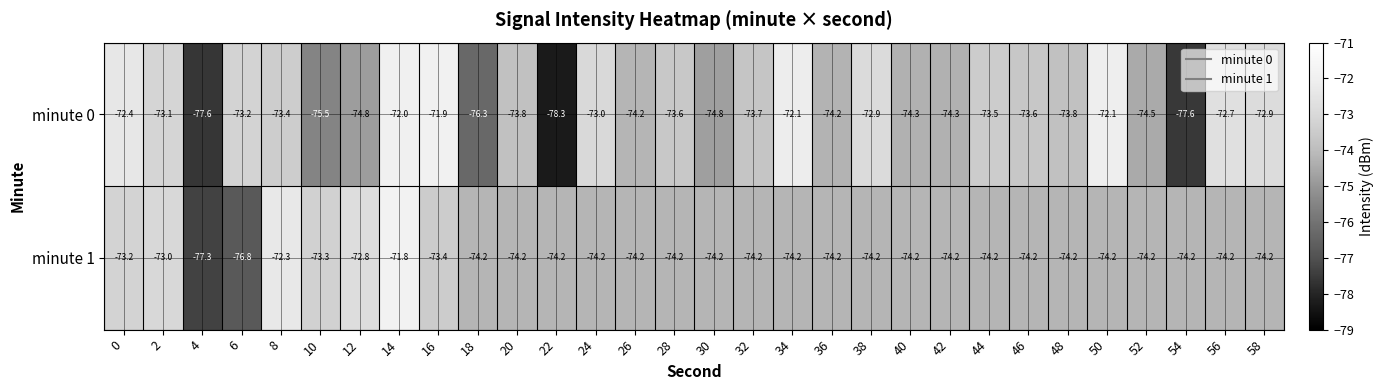

The minute 1 series shows -104.6 at 30. True or false?

False